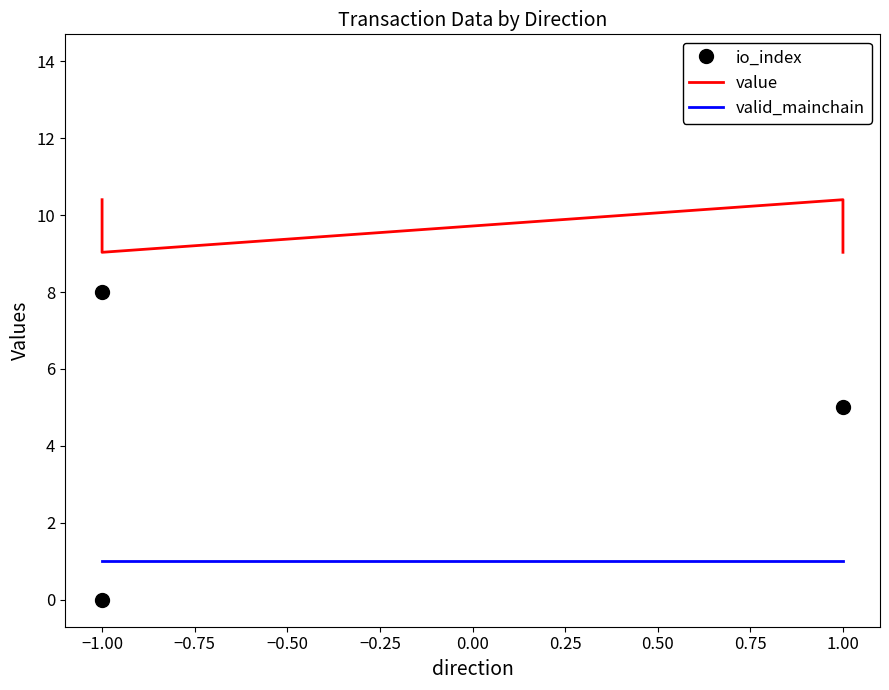

What is the label of the 2nd point from the left?

−1.00